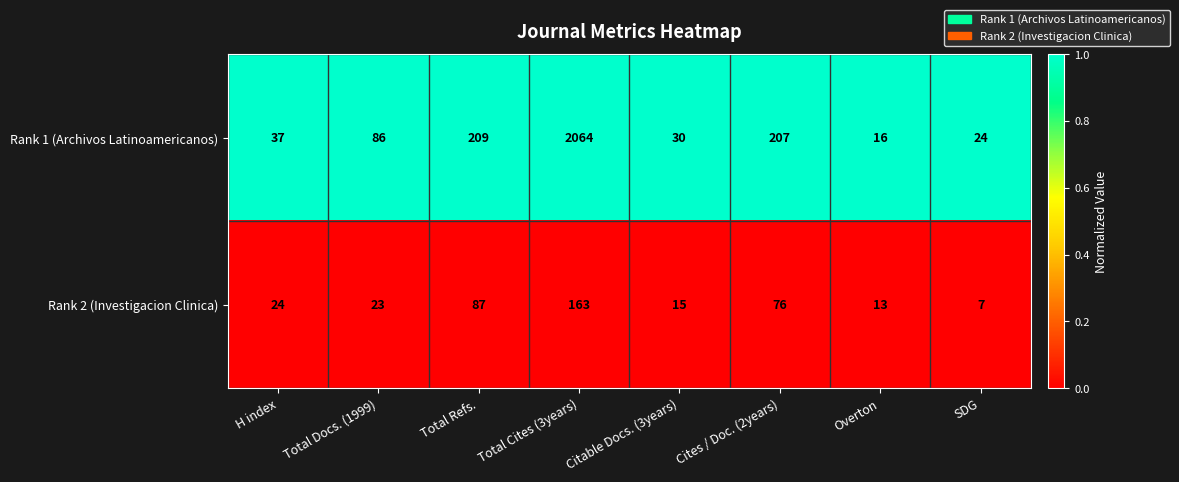

Rank the series at Citable Docs. (3years) from lowest to highest value.

Rank 2 (Investigacion Clinica), Rank 1 (Archivos Latinoamericanos)